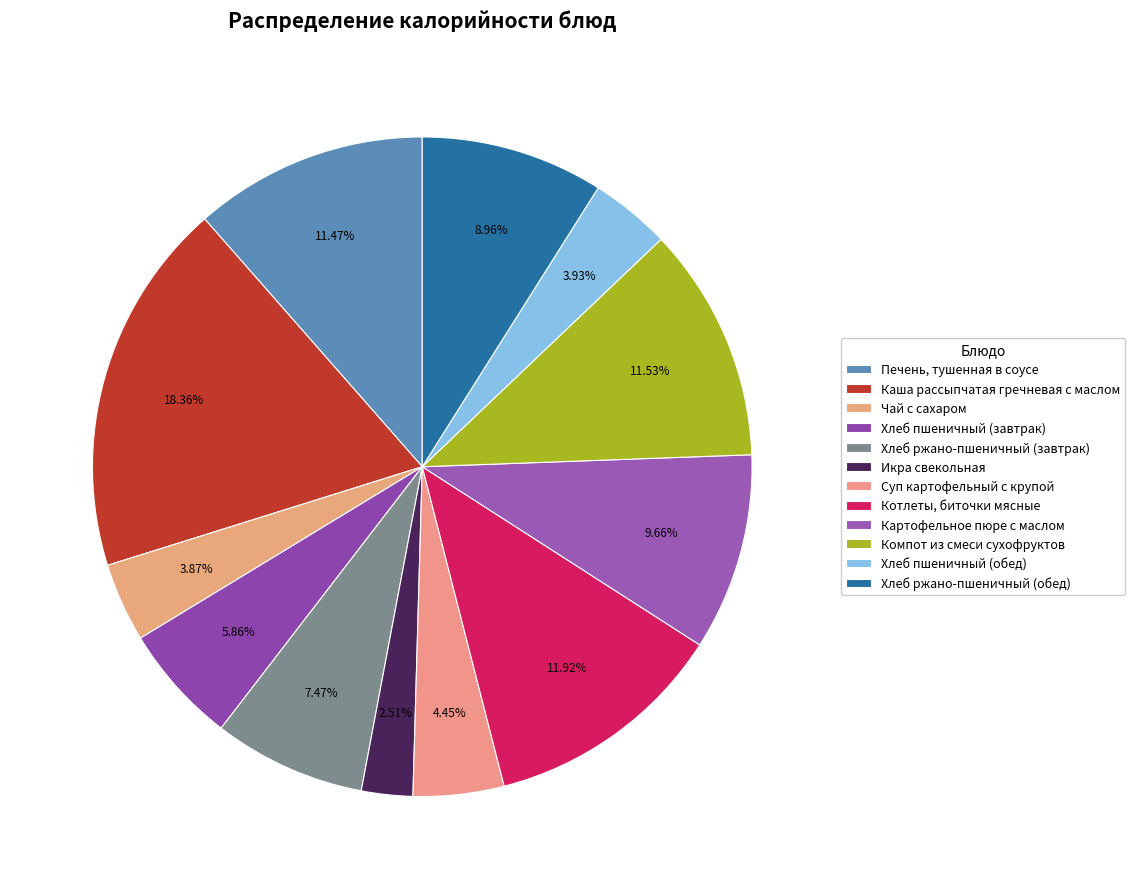

Rank the categories by value from highest to lowest.

Каша рассыпчатая гречневая с маслом, Котлеты, биточки мясные, Компот из смеси сухофруктов, Печень, тушенная в соусе, Картофельное пюре с маслом, Хлеб ржано-пшеничный (обед), Хлеб ржано-пшеничный (завтрак), Хлеб пшеничный (завтрак), Суп картофельный с крупой, Хлеб пшеничный (обед), Чай с сахаром, Икра свекольная